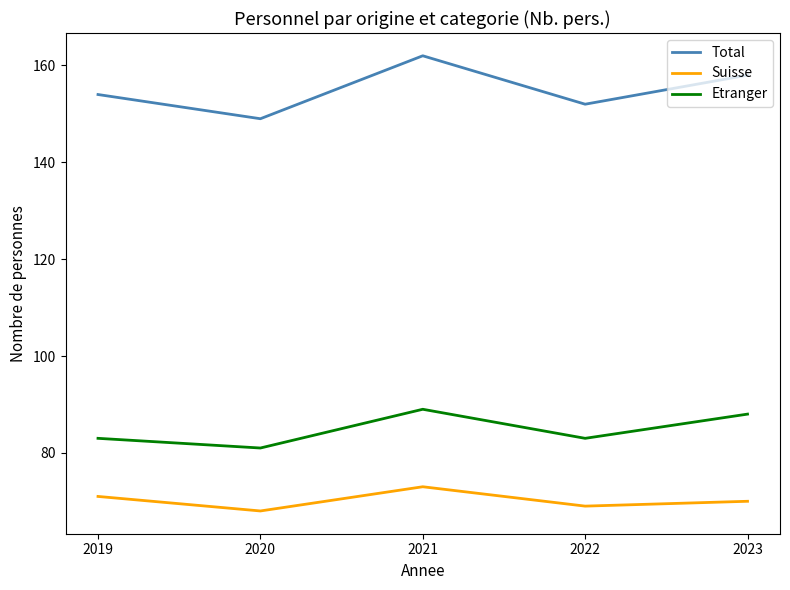

True or false: Total and Etranger intersect in this chart.

False